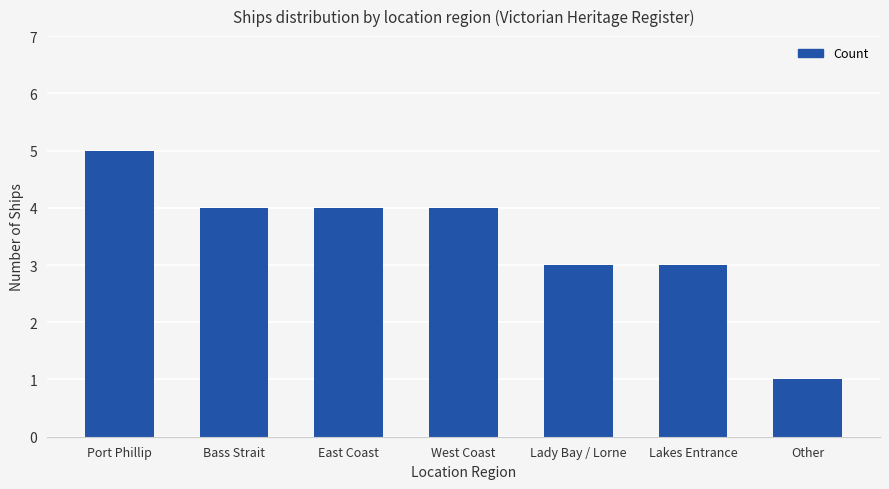

What is the label of the 6th bar from the right?

Bass Strait